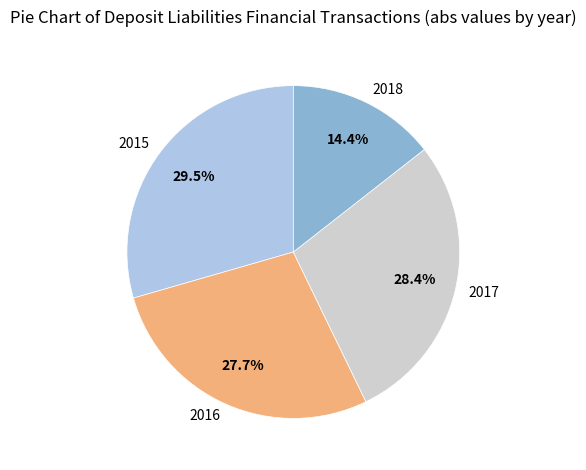

What is the largest slice in the pie chart?

2015